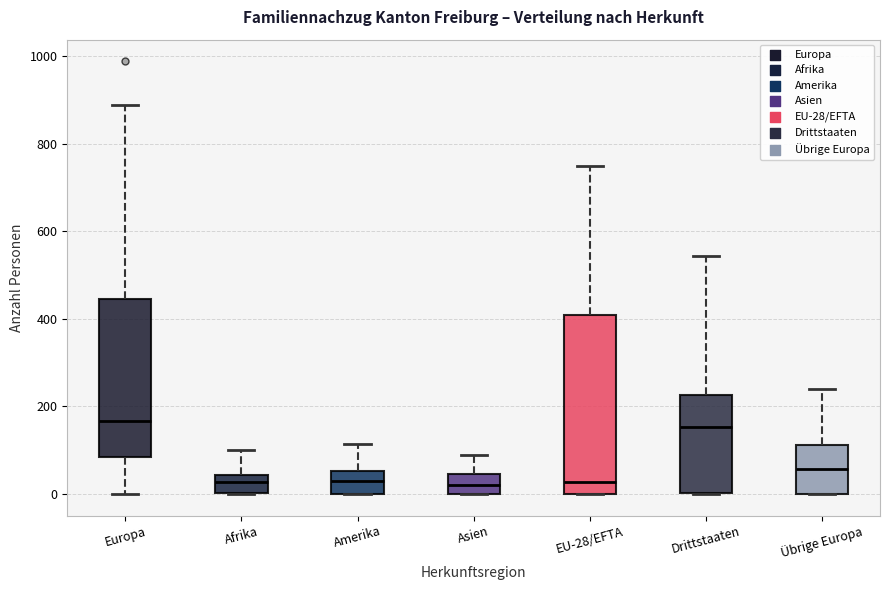

Where does the upper whisker of the box for Drittstaaten end on the y-axis? The values are not printed on the chart, so give them approximately, as read against the axis.

540